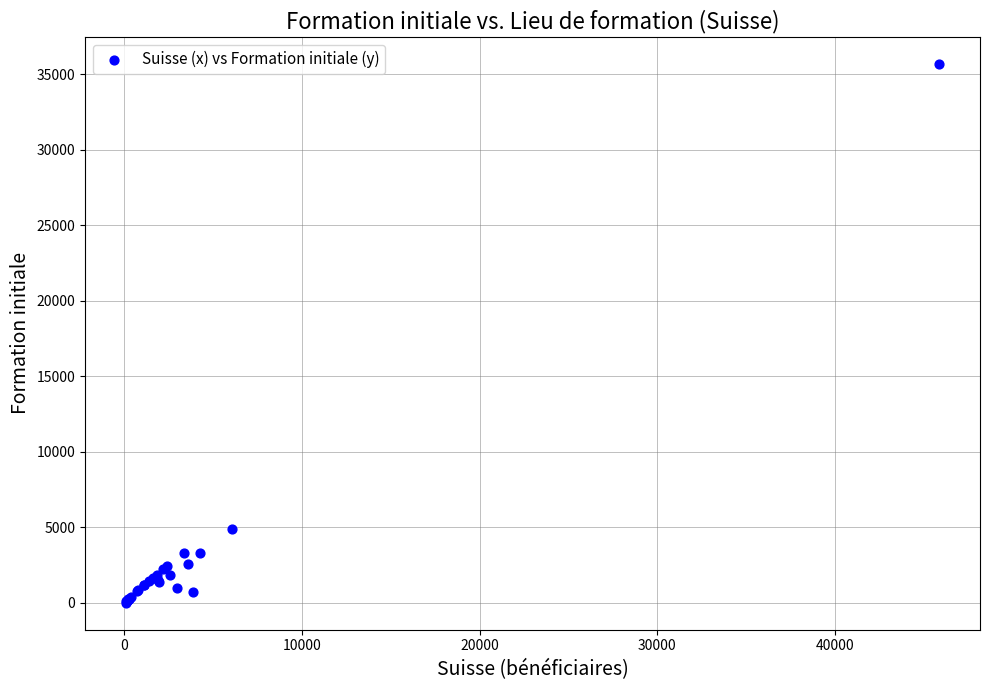

What Y value in the scatter plot is closest to 17847?

4905